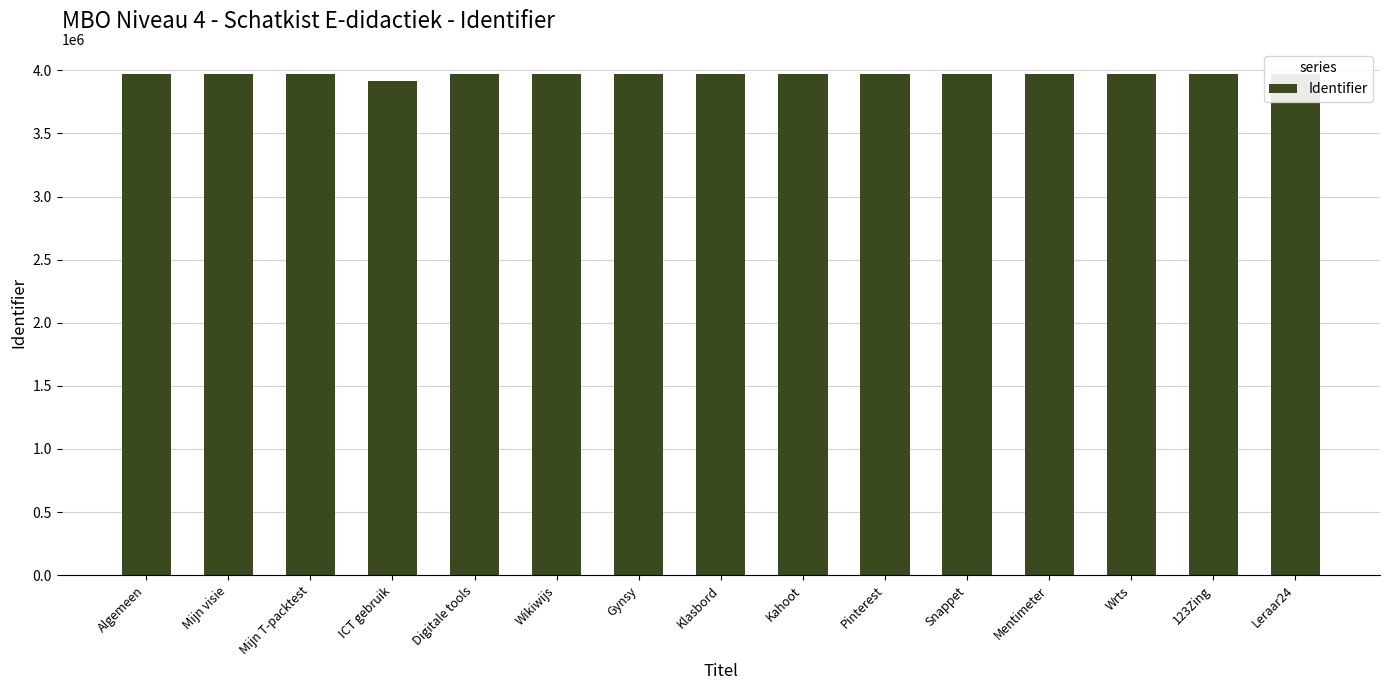

What value does the data have at Kahoot, to the nearest 50?

3971700